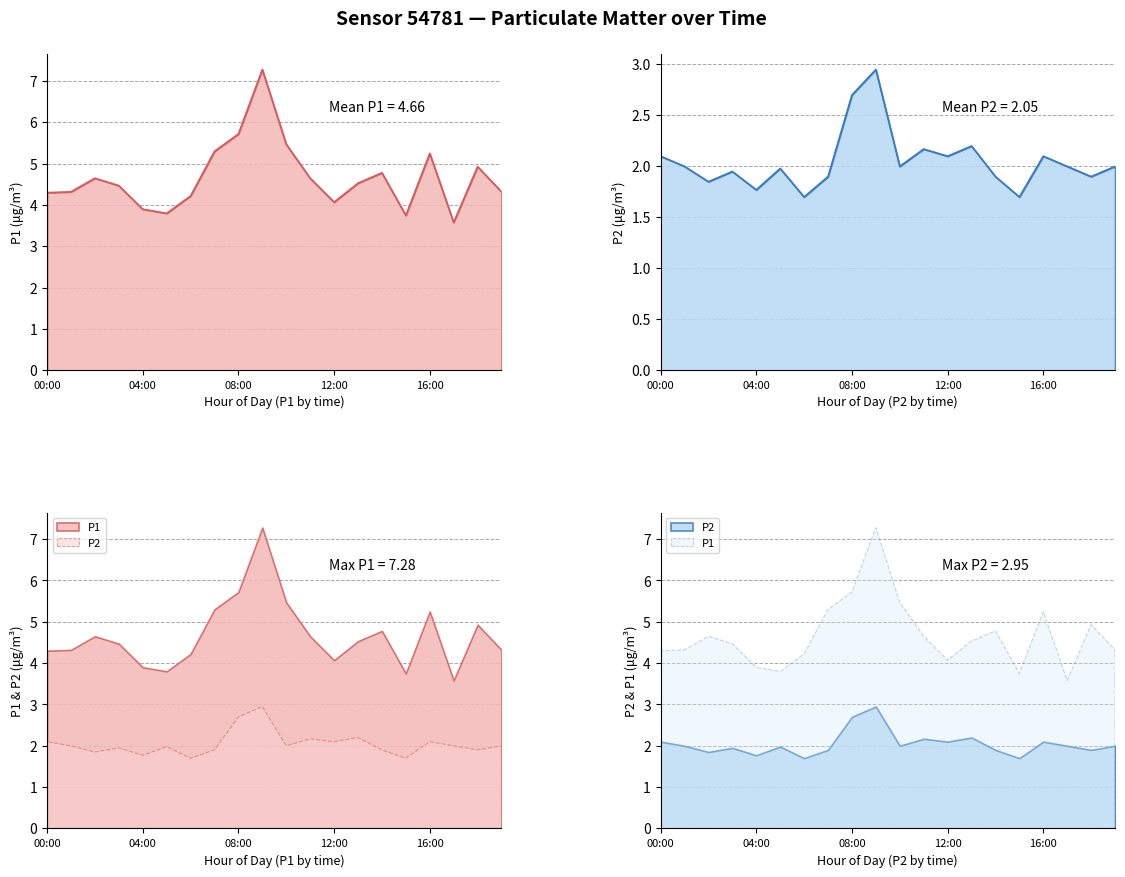

Reading left to right, transcribe all the data shown in this chart.

P1: 4.3	4.3	4.7	4.5	3.9	3.8	4.2	5.3	5.7	7.3	5.5	4.7	4.1	4.5	4.8	3.8	5.2	3.6	4.9	4.3
P2: 2.1	2.0	1.9	1.9	1.8	2.0	1.7	1.9	2.7	3.0	2.0	2.2	2.1	2.2	1.9	1.7	2.1	2.0	1.9	2.0